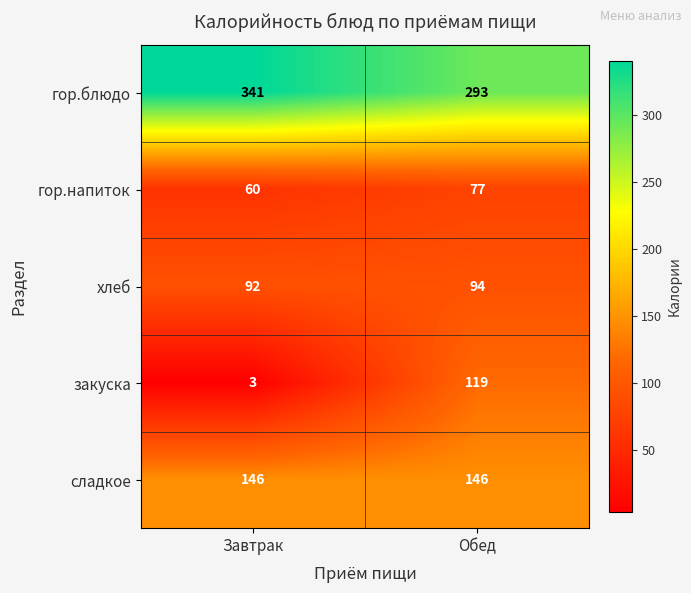

At which category does the chart reach its minimum across all series?

Завтрак